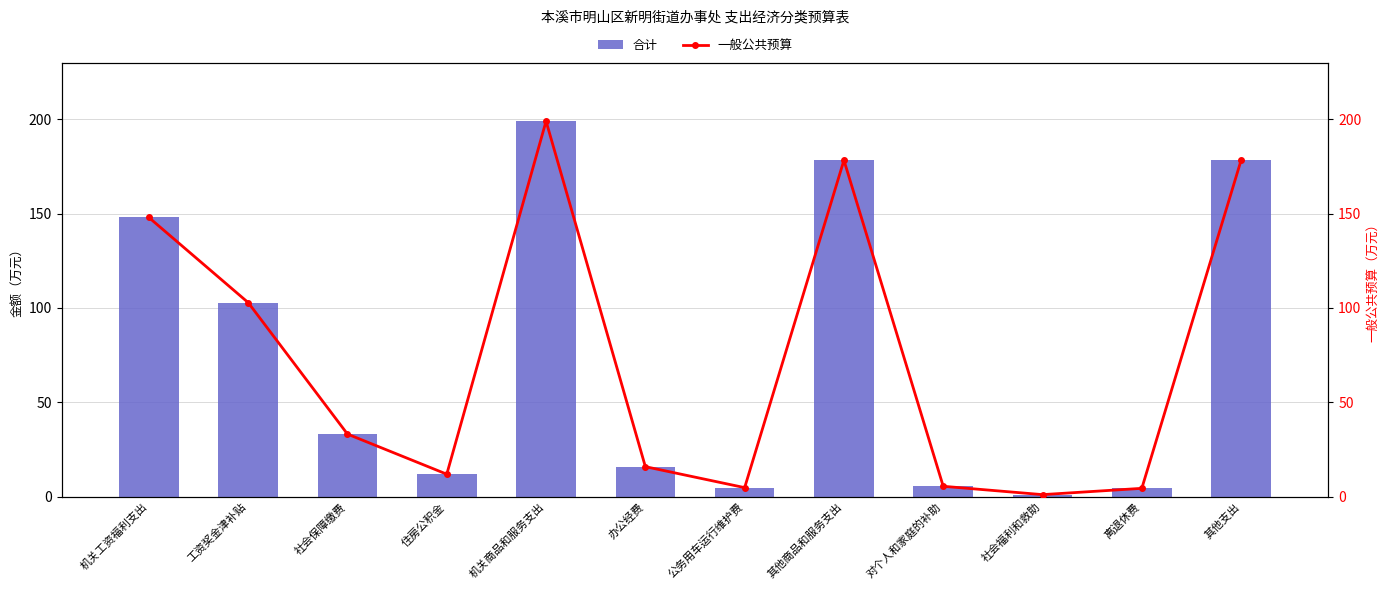

Rank the categories by 合计 value from highest to lowest.

机关商品和服务支出, 其他商品和服务支出, 其他支出, 机关工资福利支出, 工资奖金津补贴, 社会保障缴费, 办公经费, 住房公积金, 对个人和家庭的补助, 公务用车运行维护费, 离退休费, 社会福利和救助